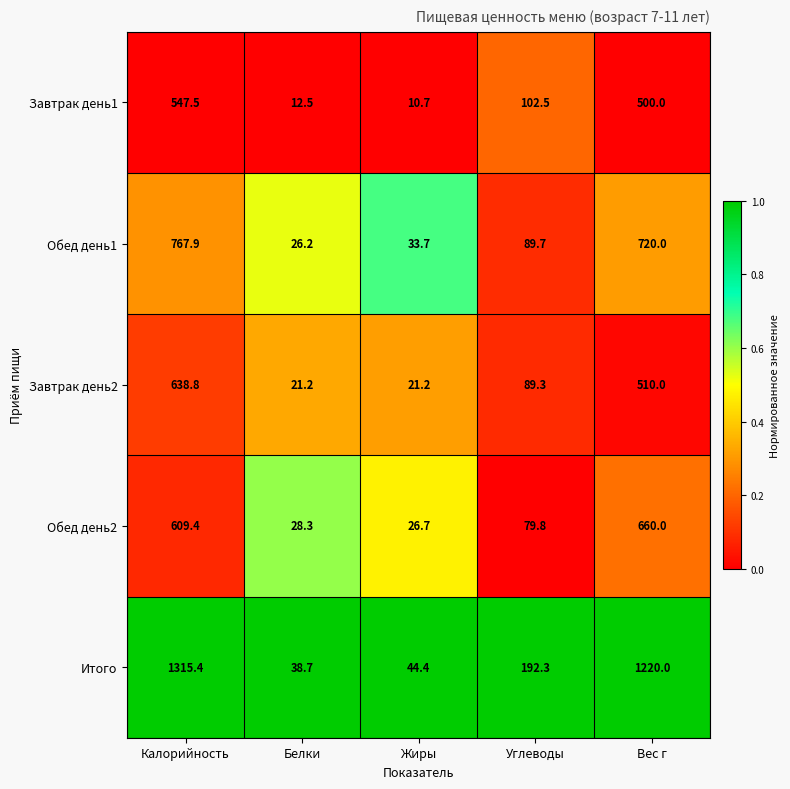

Reading right to left, list all the values displayed in this chart.

Завтрак день1: 500.0	102.5	10.7	12.5	547.5
Обед день1: 720.0	89.7	33.7	26.2	767.9
Завтрак день2: 510.0	89.3	21.2	21.2	638.8
Обед день2: 660.0	79.8	26.7	28.3	609.4
Итого: 1220.0	192.3	44.4	38.7	1315.4